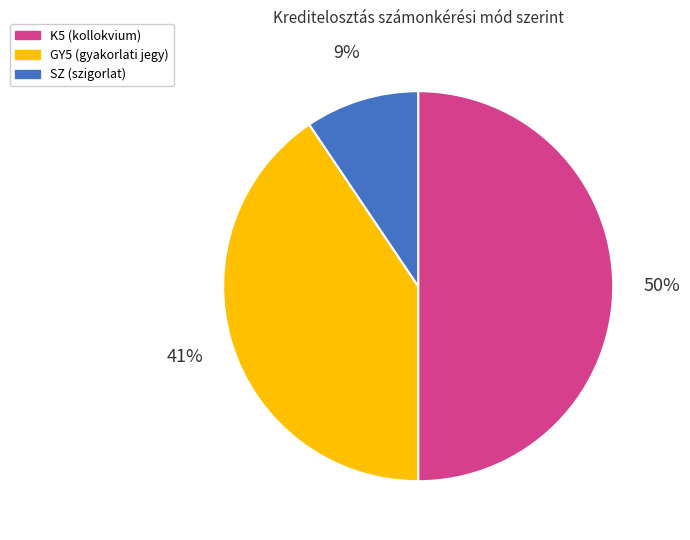

To the nearest percent, what is the average slice percentage?

33%